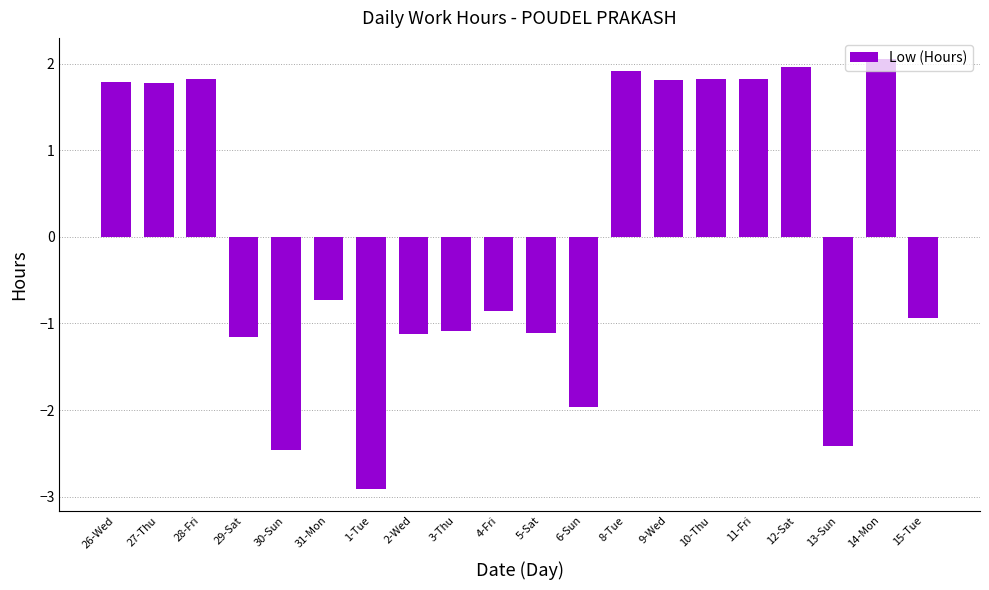

What is the change in value from 27-Thu to 6-Sun?

-3.7